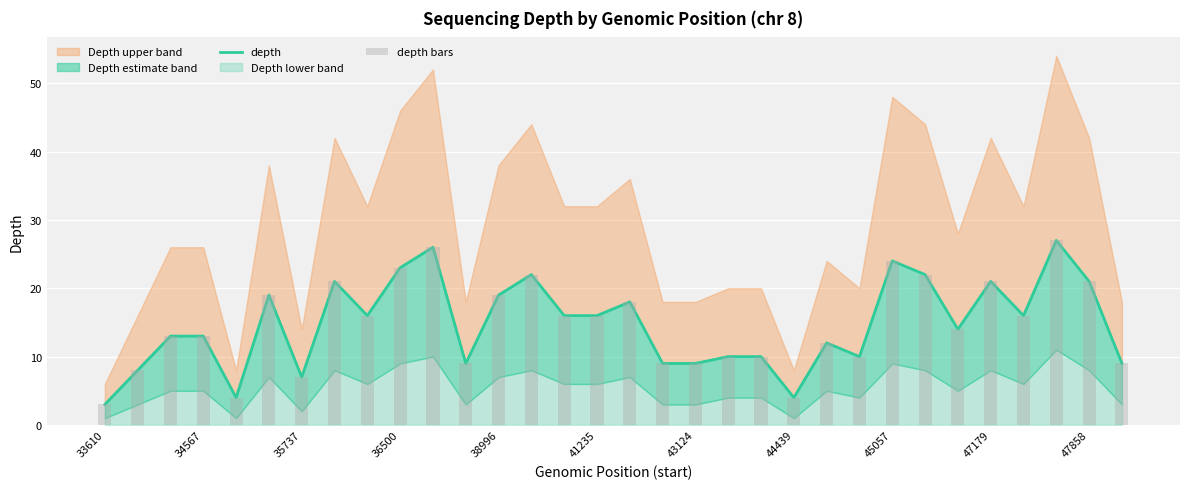

What is the minimum value shown in the chart?

3